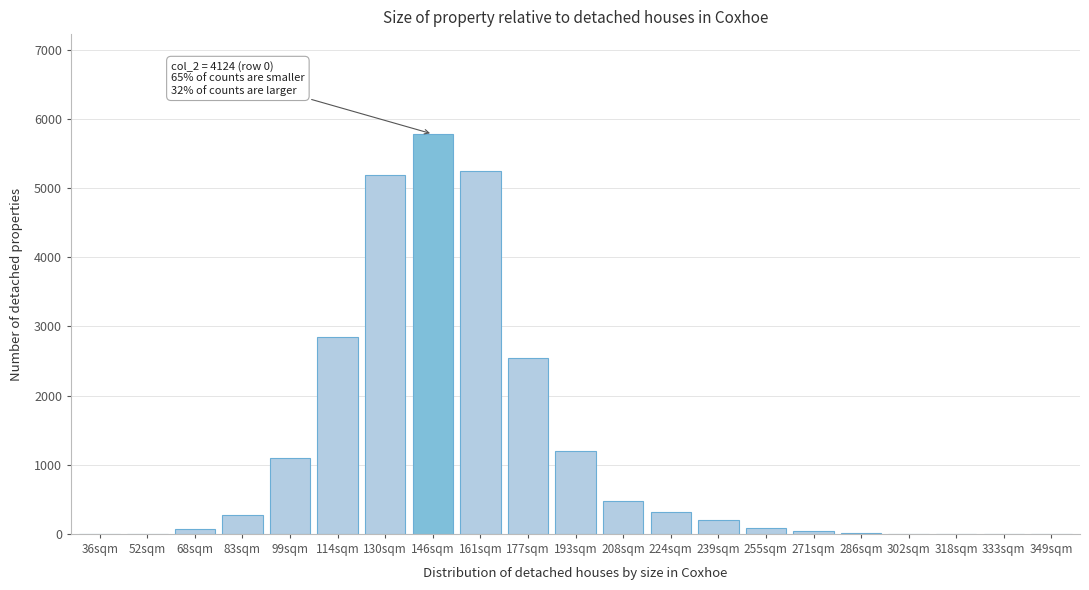

Is it true that the value at 146sqm is 1231?

False